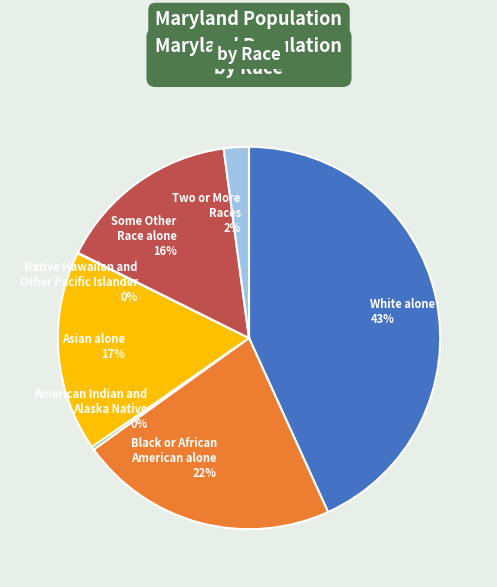

What is the largest slice in the pie chart?

White alone